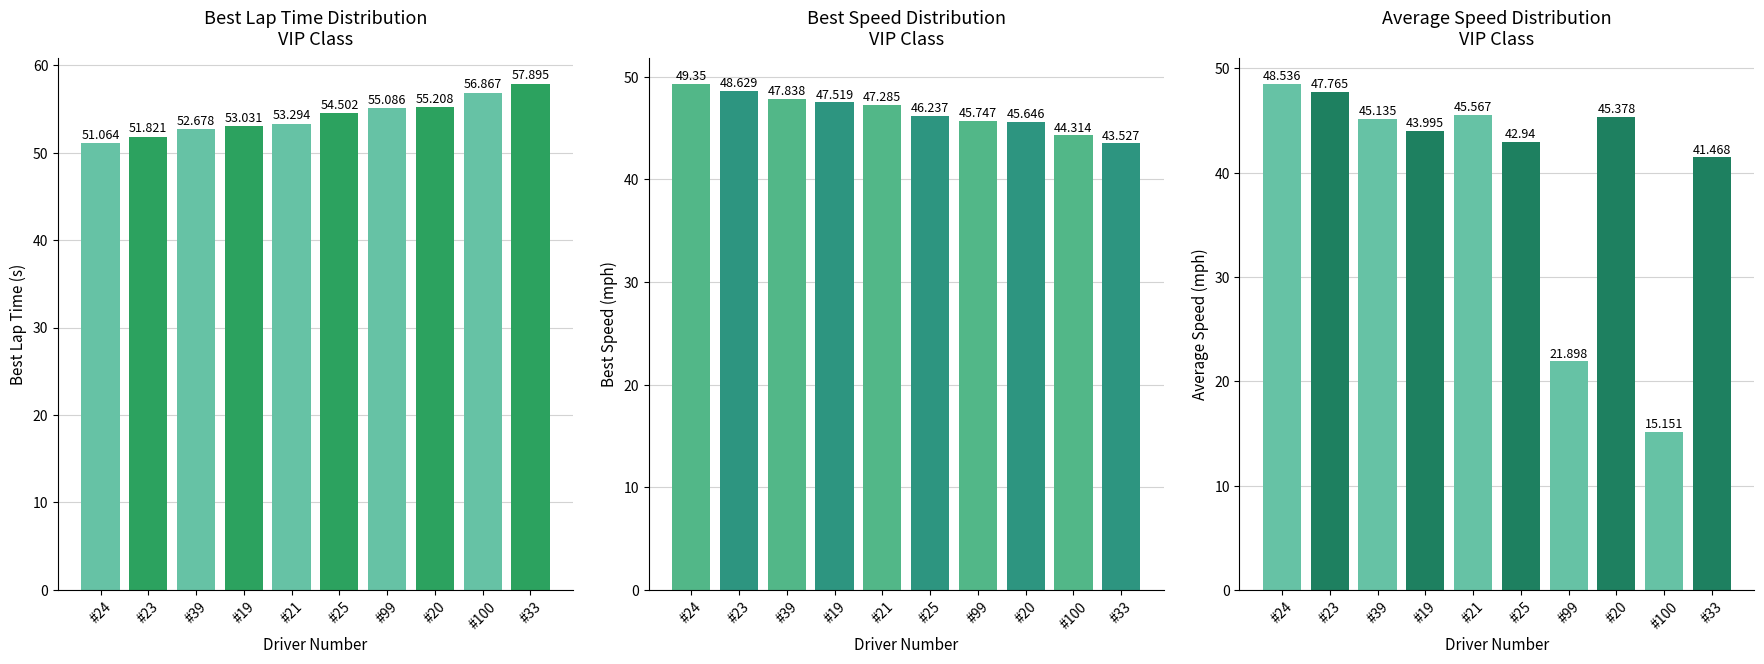

Which series changed the most between #21 and #99?

Average Speed